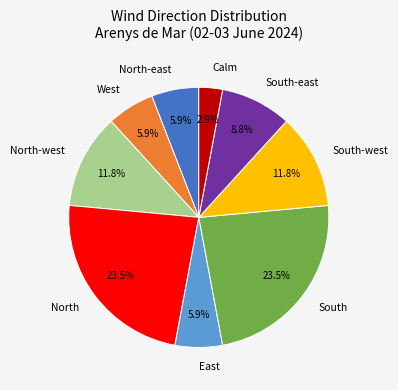

To the nearest percent, what is the average slice percentage?

11%